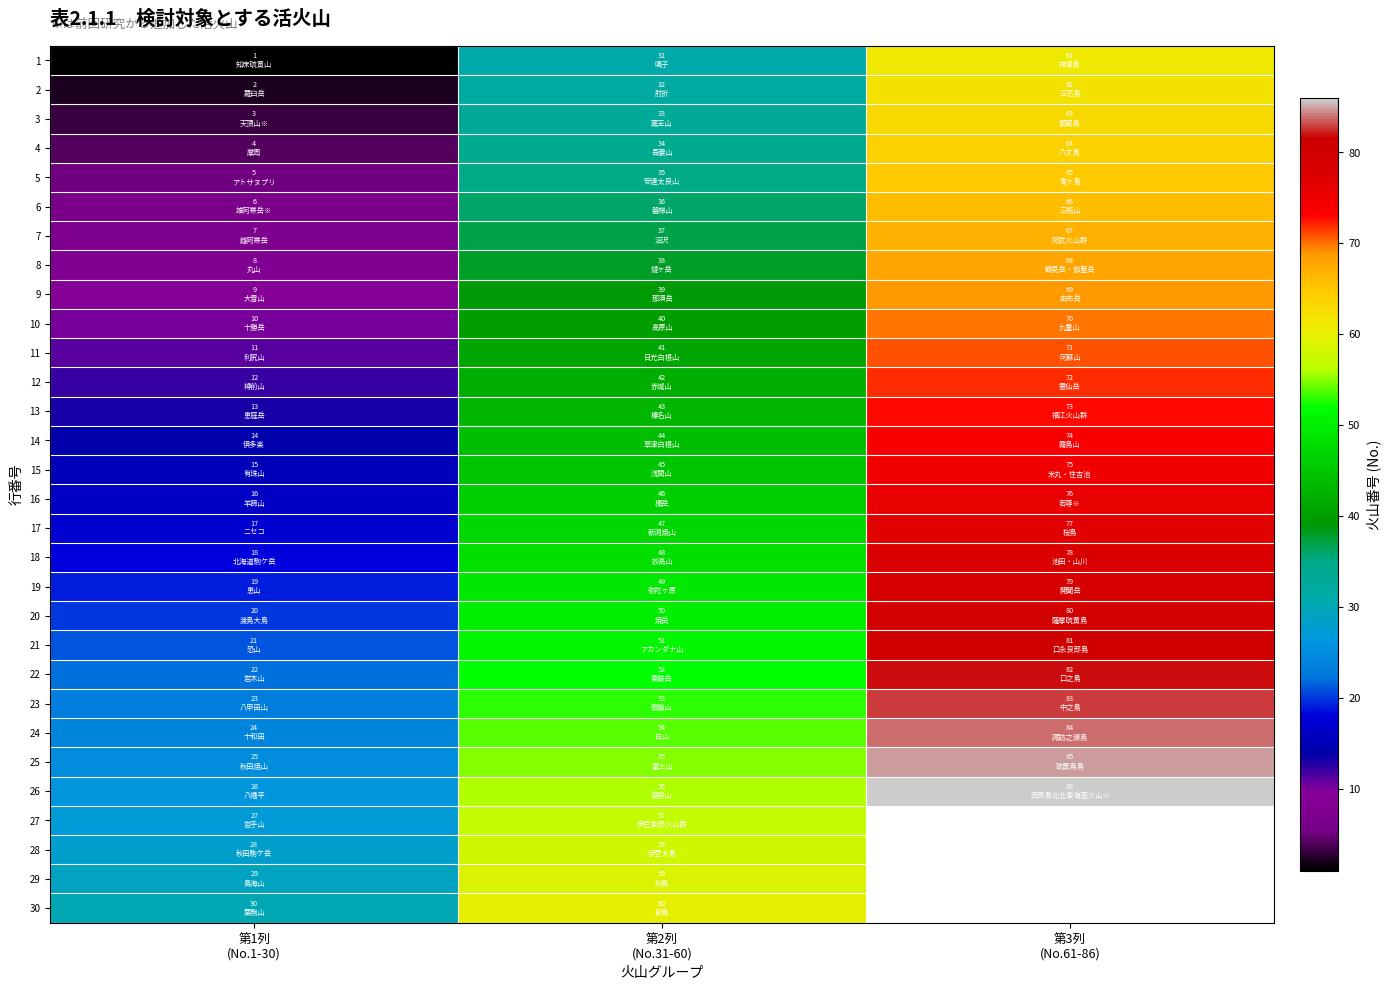

Which has a higher value, 第1列
(No.1-30) or 第2列
(No.31-60)?

第2列
(No.31-60)